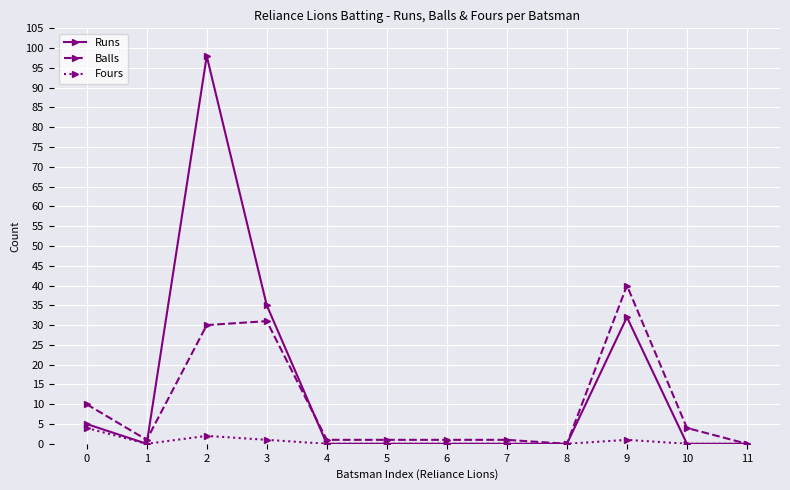

True or false: Runs has more than 1 interior local peaks.

True